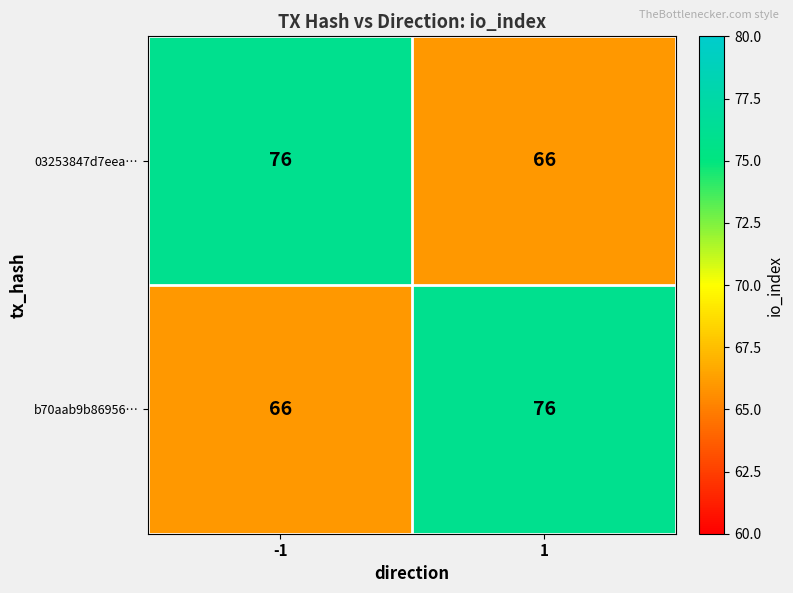

What is the sum of all b70aab9b86956… values?

142